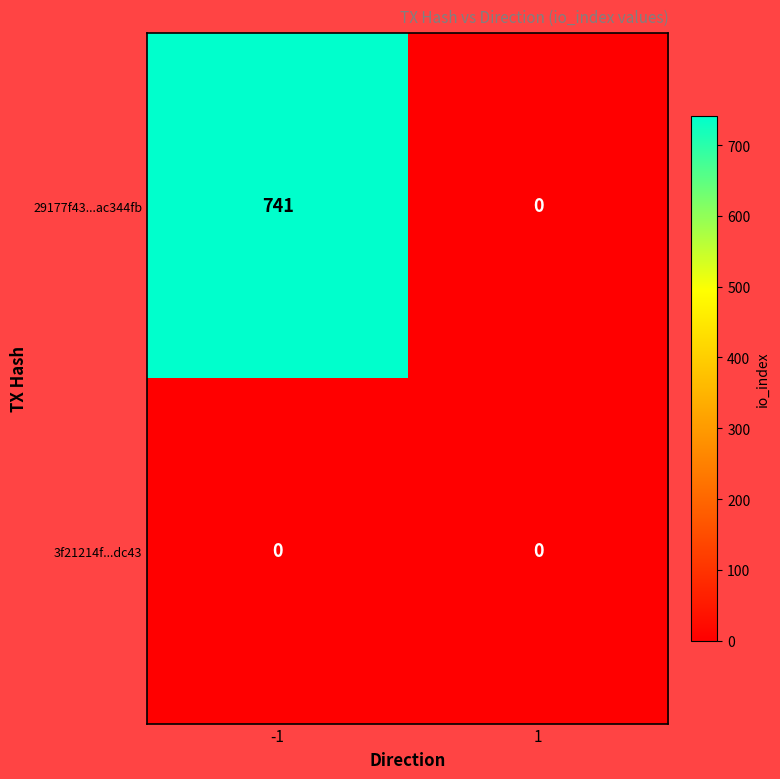

What is the difference between the highest and lowest values at -1?

741